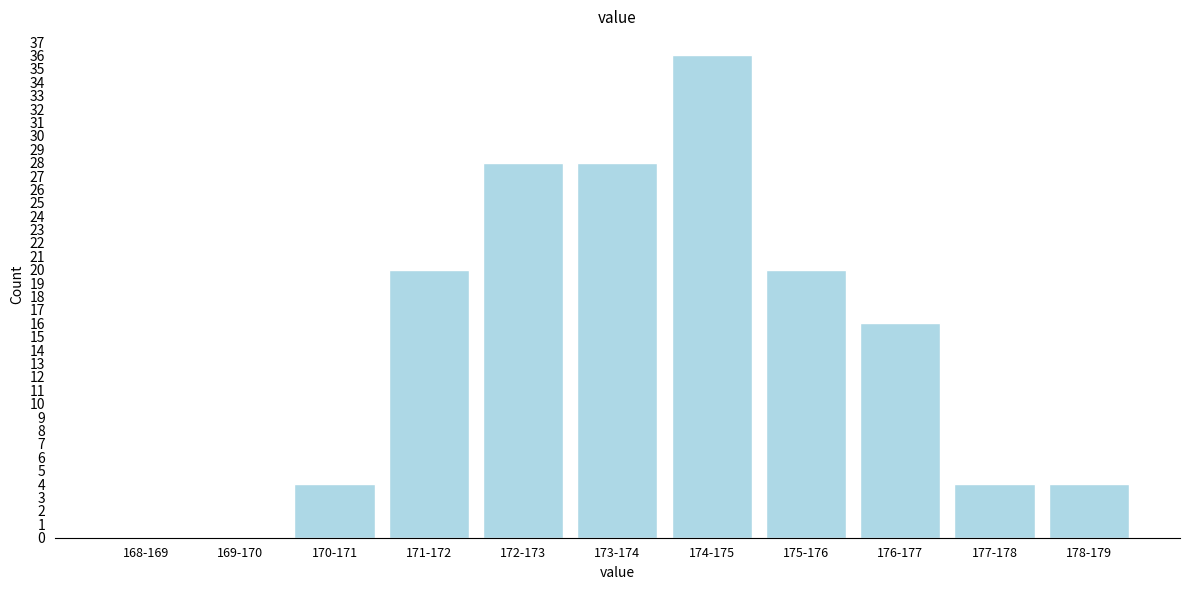

Reading left to right, extract all data points from this chart.

168-169=0	169-170=0	170-171=4	171-172=20	172-173=28	173-174=28	174-175=36	175-176=20	176-177=16	177-178=4	178-179=4